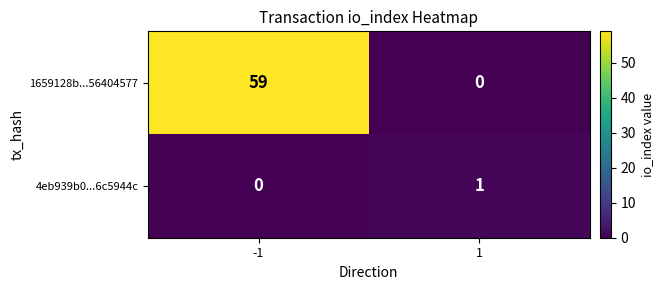

Which series has the largest range (max minus min)?

1659128b...56404577